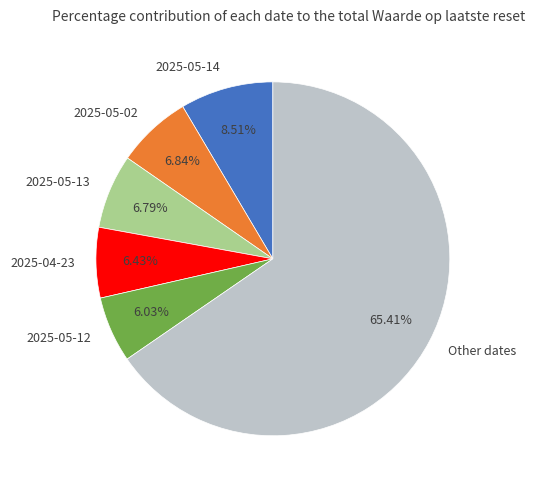

How many slices are in this pie chart?

6